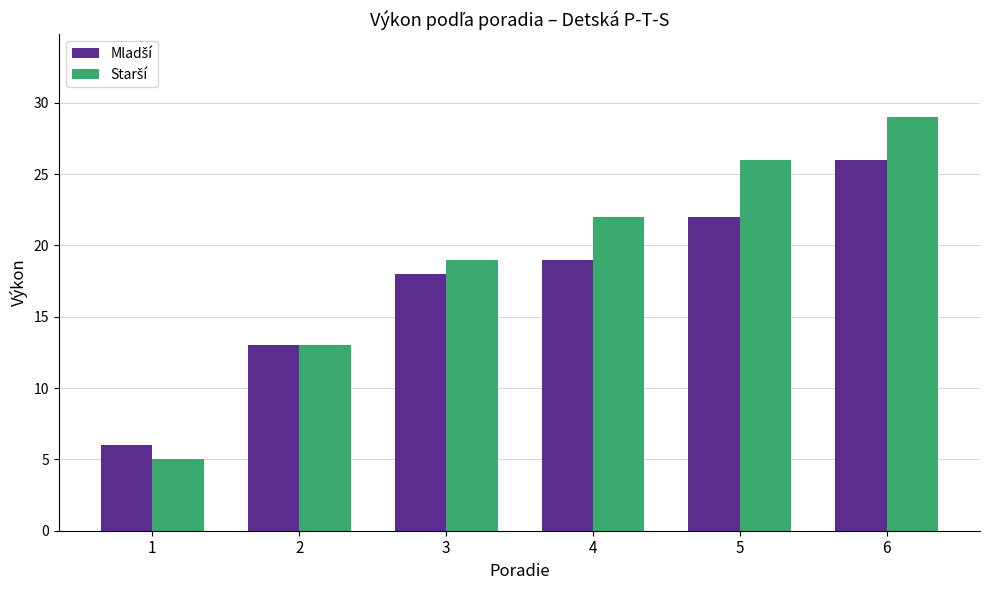

What is the maximum value shown in the chart?

29